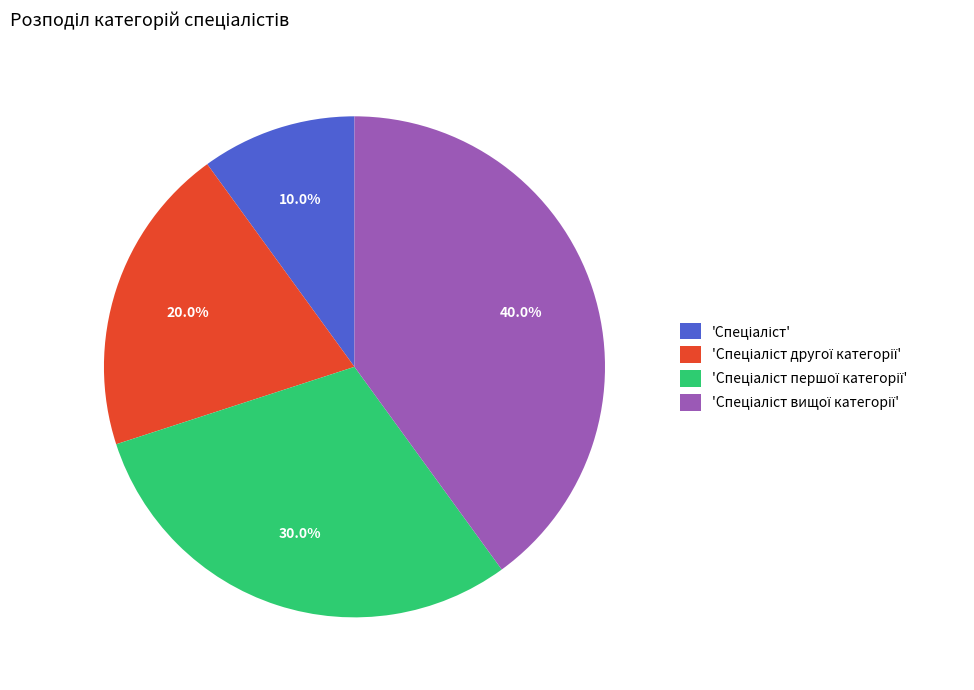

To the nearest percent, what is the difference between the largest and smallest slice percentages?

30%